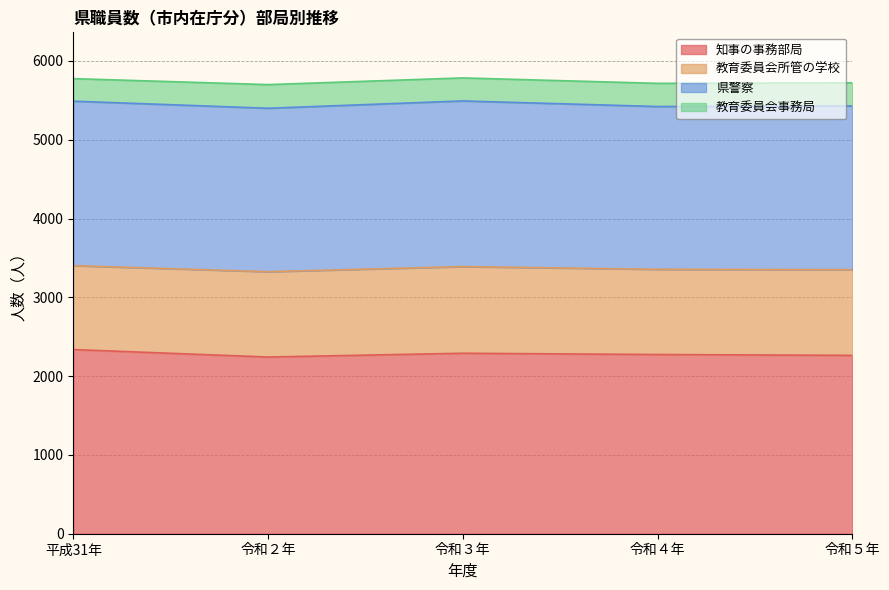

Which has a higher value, 令和４年 or 令和３年?

令和３年